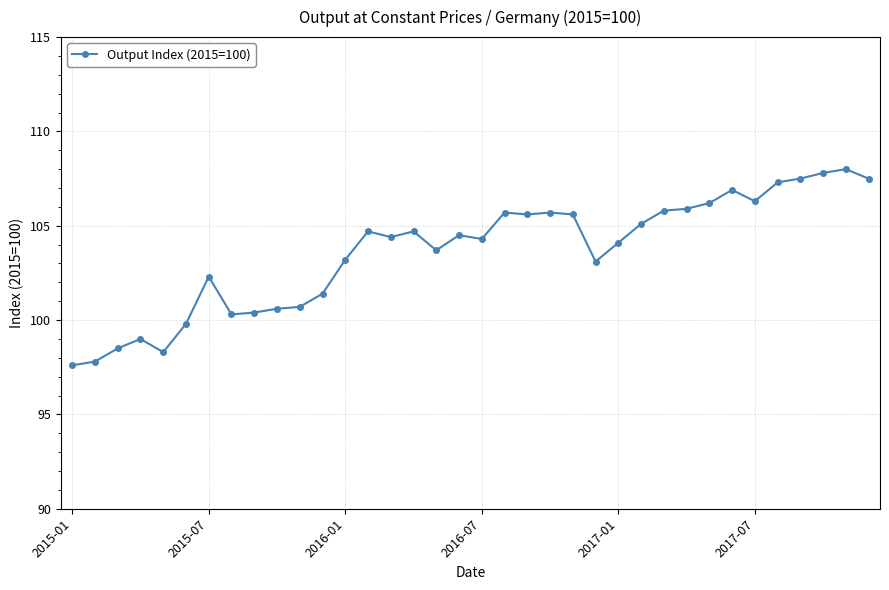

What is the difference between the maximum and minimum values?

10.4